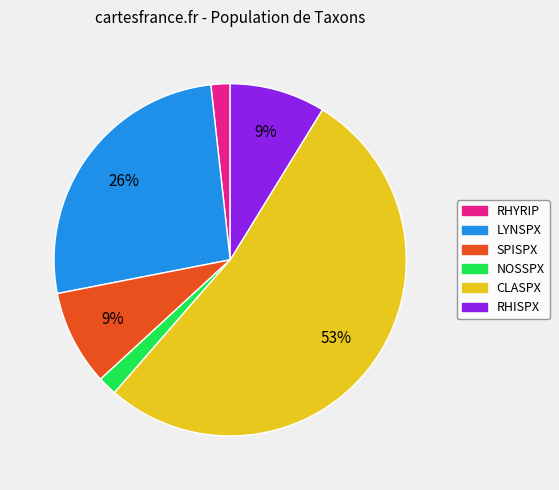

Is it true that SPISPX is 4% of the pie?

False